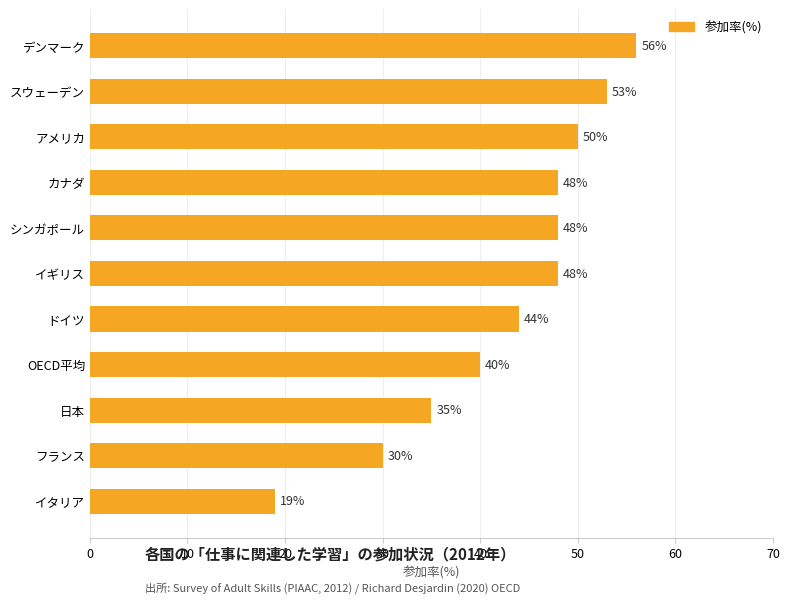

What is the ratio of the value at ドイツ to the value at OECD平均?

1.1